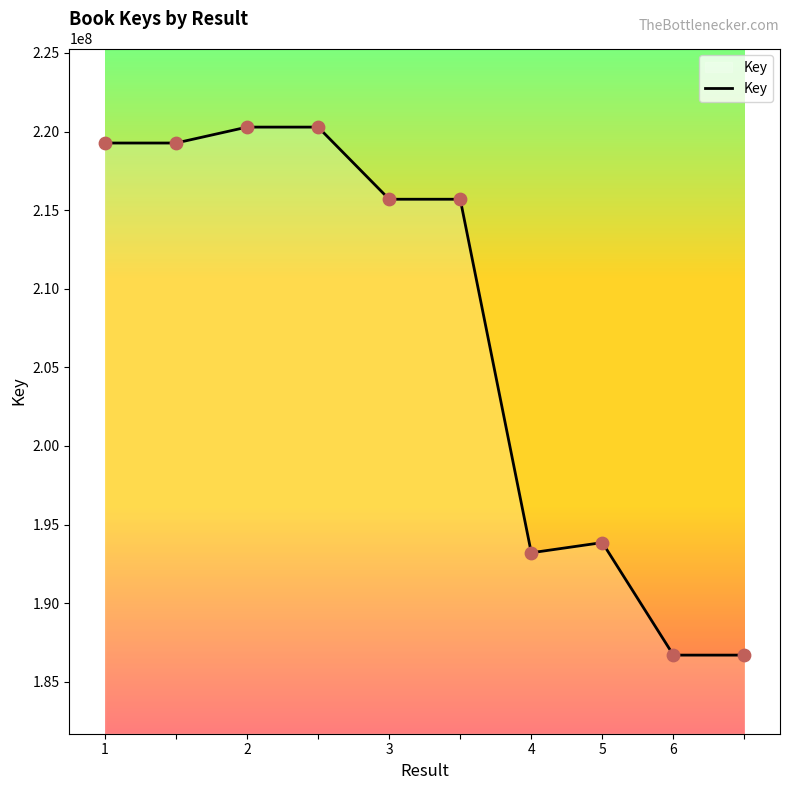

What is the maximum value shown in the chart?

220280141